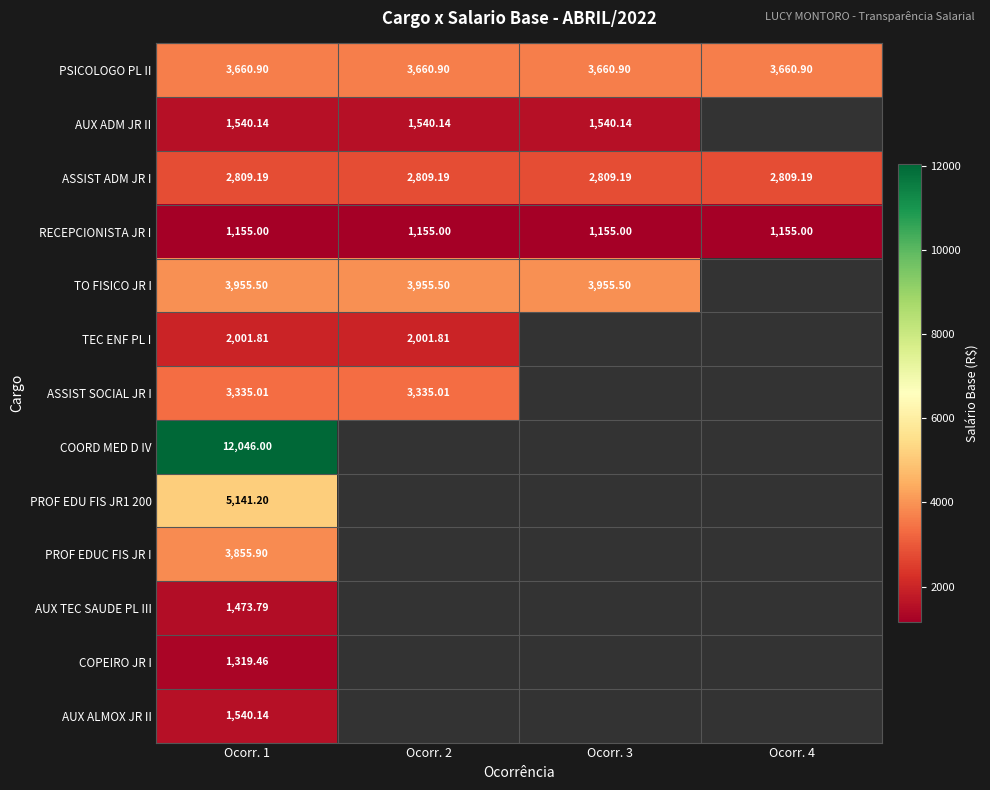

At how many categories does at least one series exceed 2237?

4